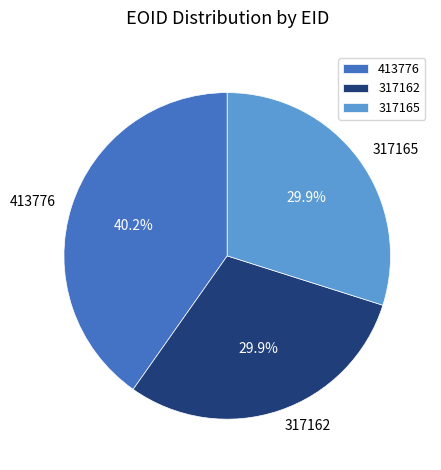

Which slice is the largest?

413776